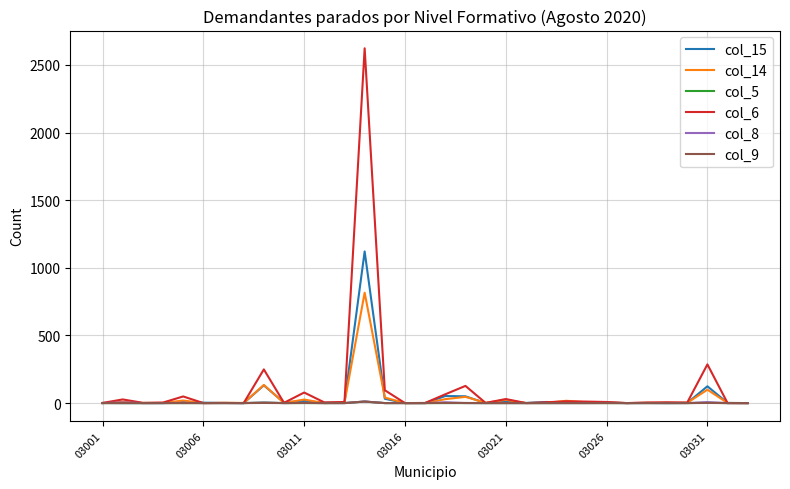

Which series has the widest spread of values?

col_6